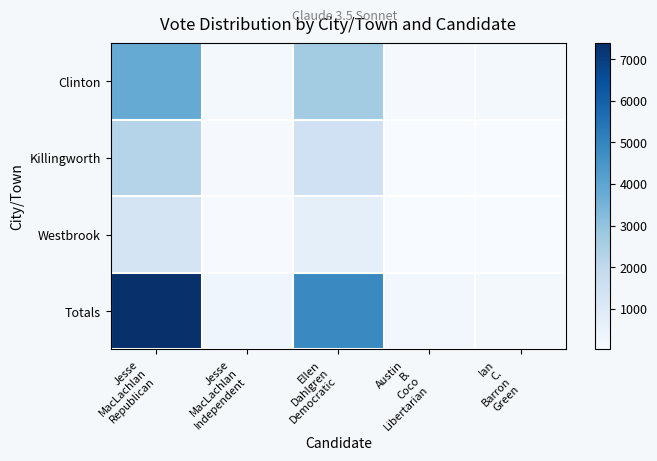

At Jesse MacLachlan Independent, list the series in order from largest to smallest.

Totals, Clinton, Killingworth, Westbrook